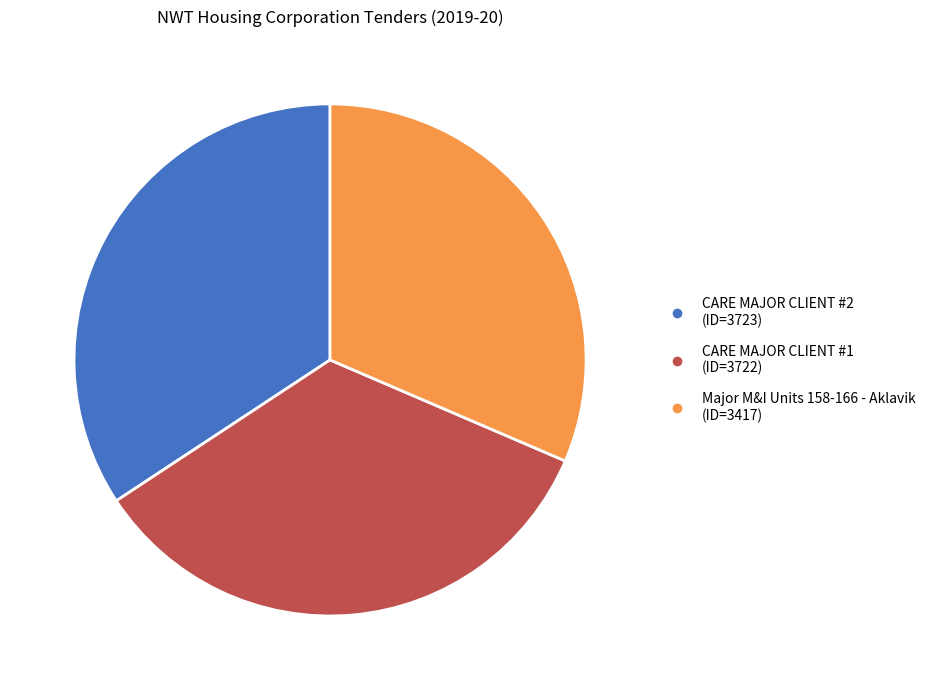

Is CARE MAJOR CLIENT #1 the majority of the pie?

No